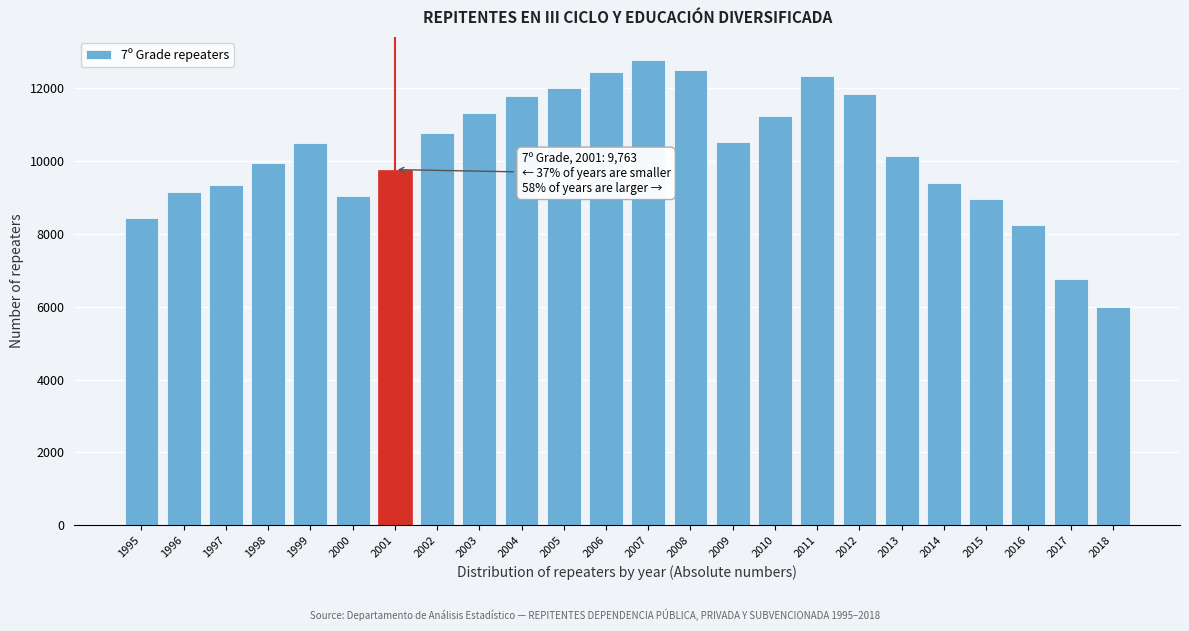

Read the value at 2016, to the nearest 50.

8250